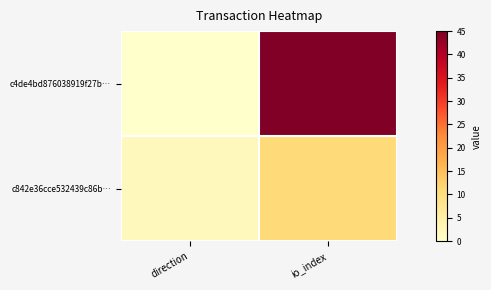

Reading left to right, extract all data points from this chart.

c4de4bd876038919f27b…: direction=0	io_index=45
c842e36cce532439c86b…: direction=2	io_index=11